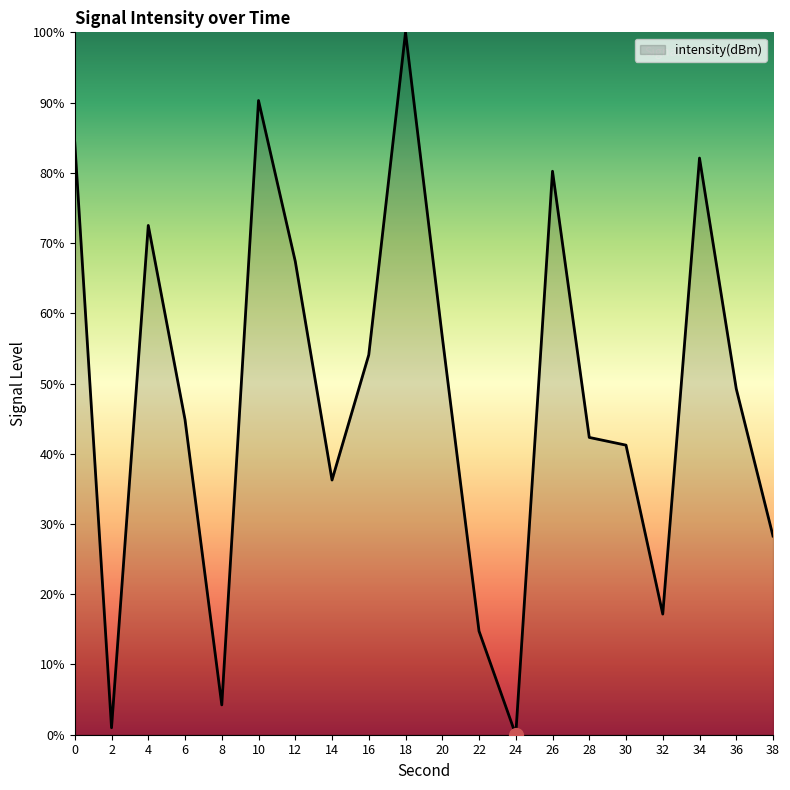

At which category does the chart reach its peak across all series?

18